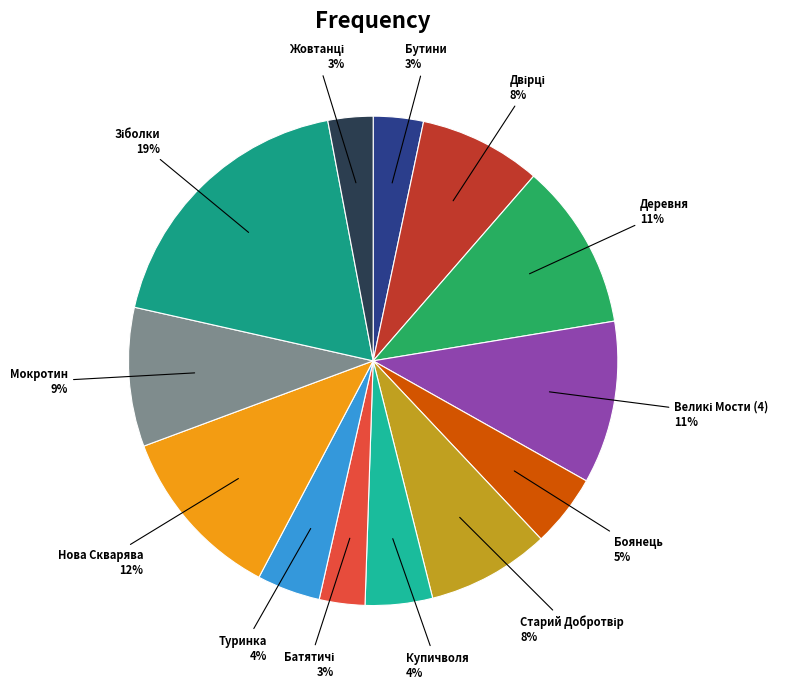

To the nearest percent, what percentage of the pie is Боянець?

5%